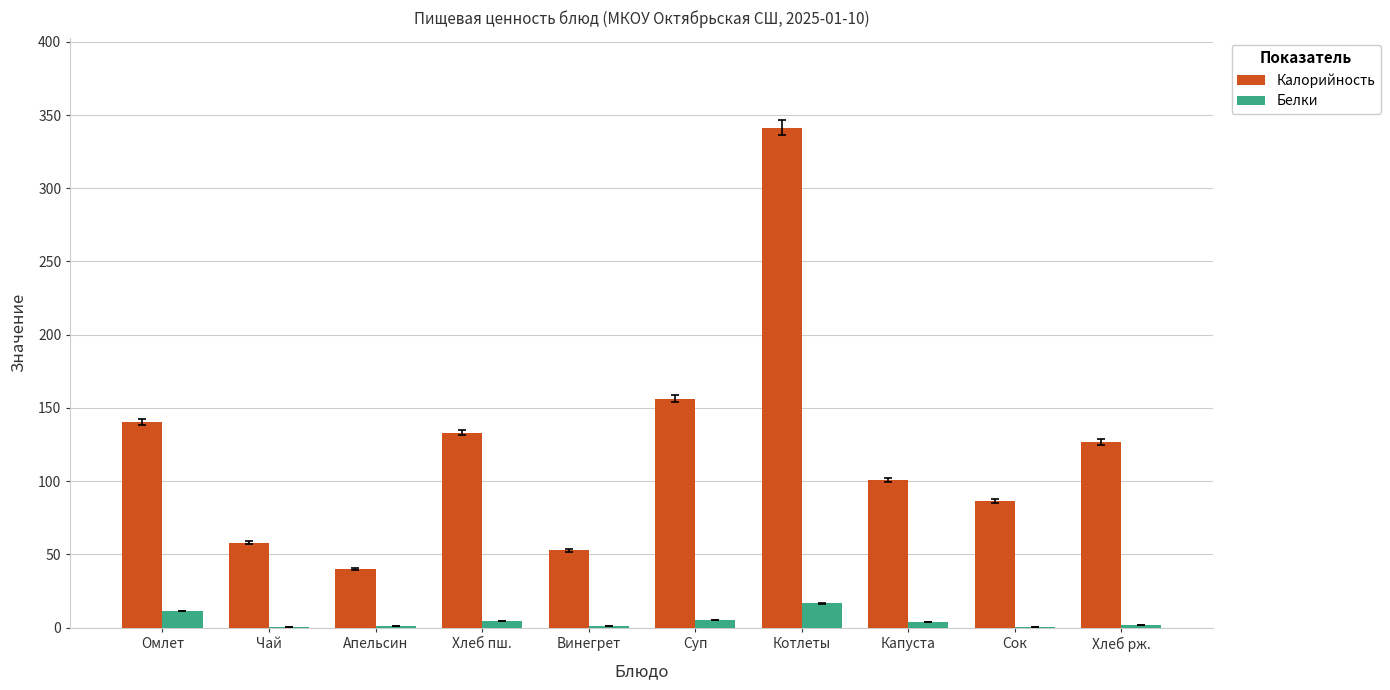

Is it true that Калорийность equals 52.7 at Винегрет?

True